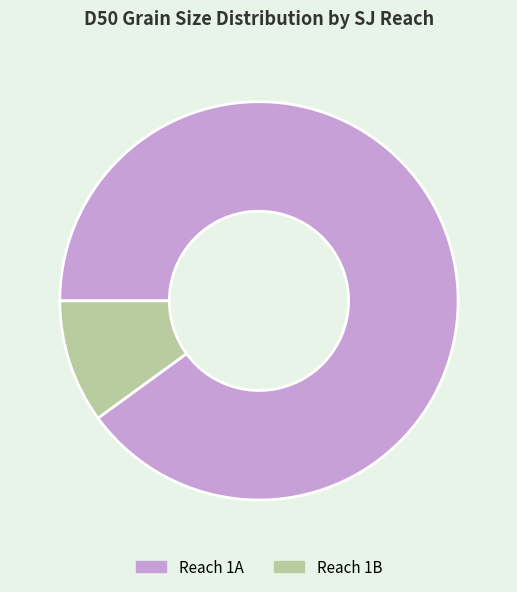

Is there a majority slice in this chart?

Yes